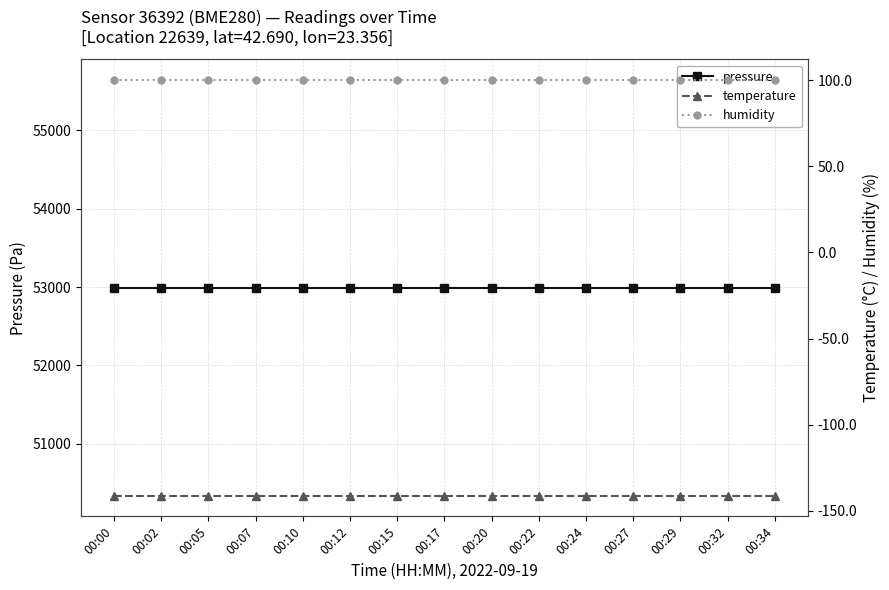

Between 00:07 and 00:22, which series saw the biggest shift?

pressure